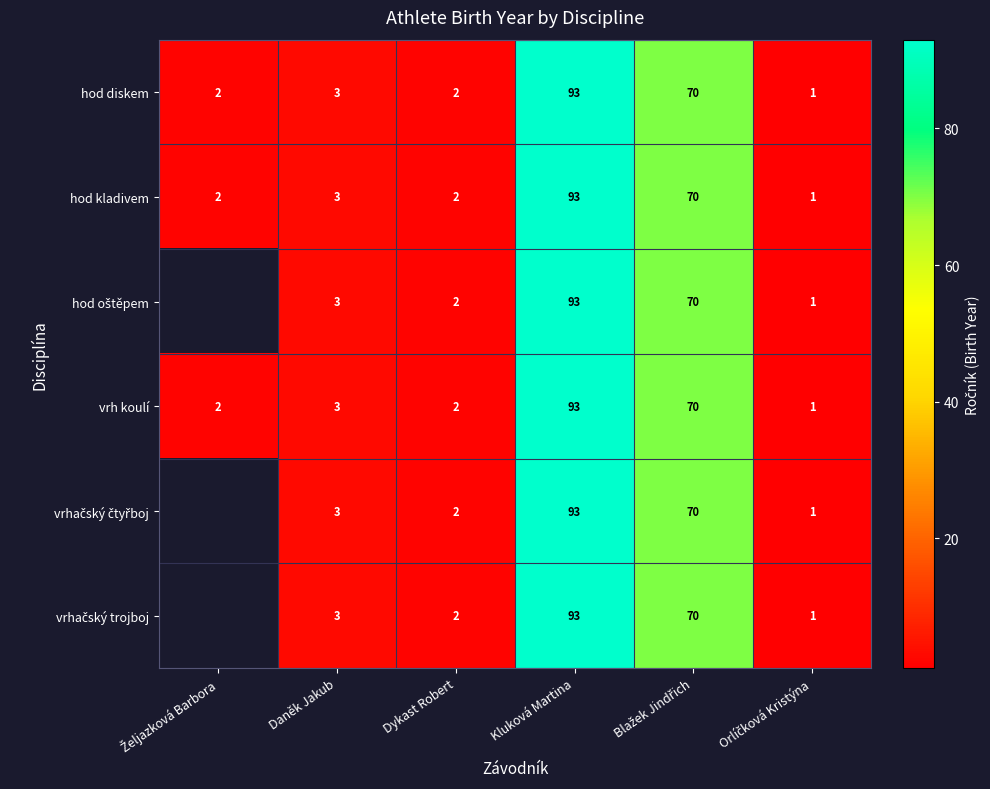

What is the greatest value displayed?

93